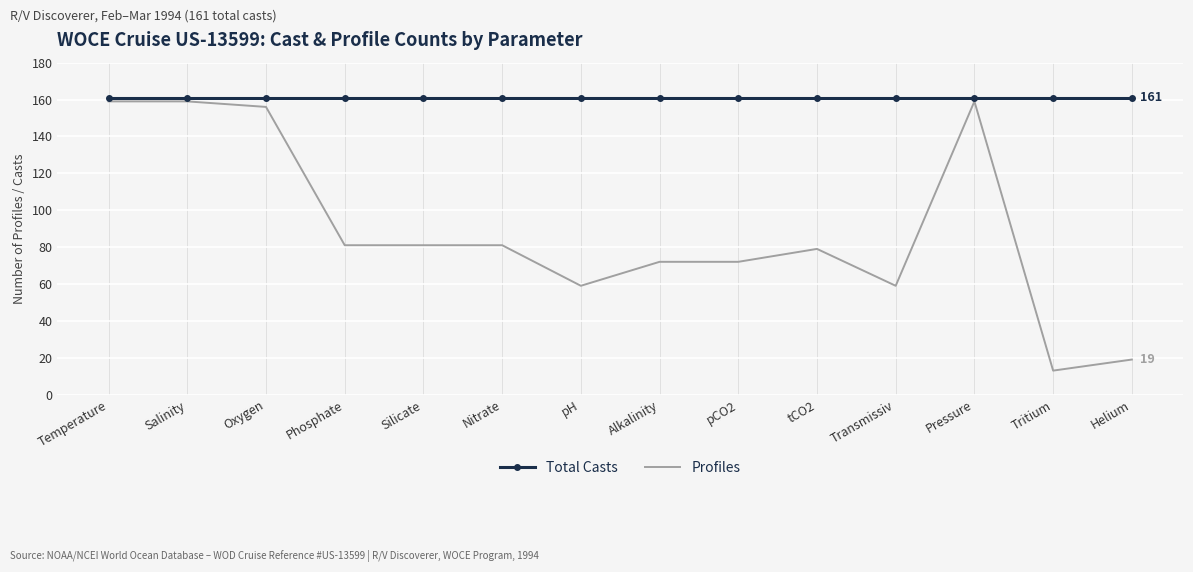

Rank the series by their maximum value, from lowest to highest.

Profiles, Total Casts